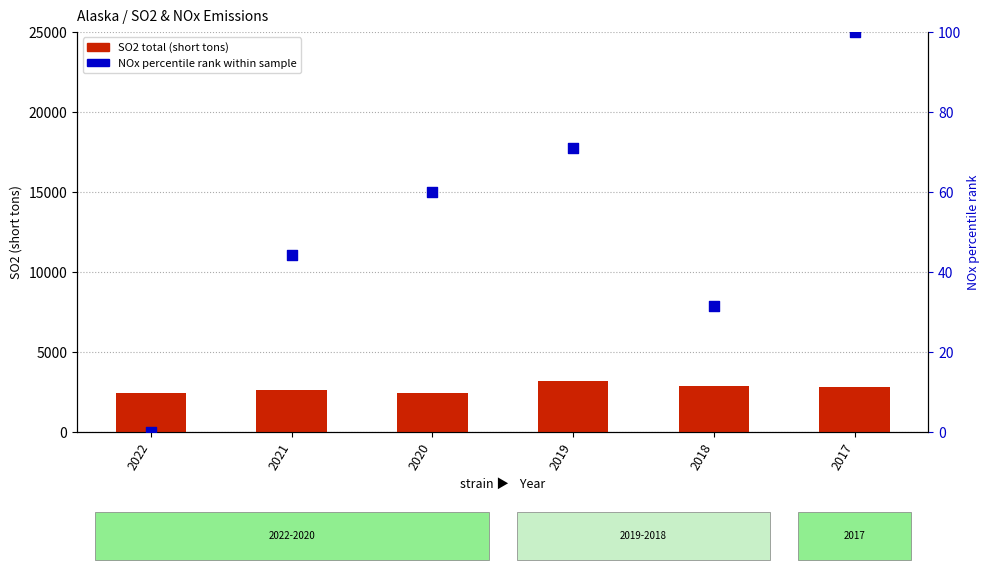

What are all the series names shown in the legend?

SO2 total (short tons), NOx percentile rank